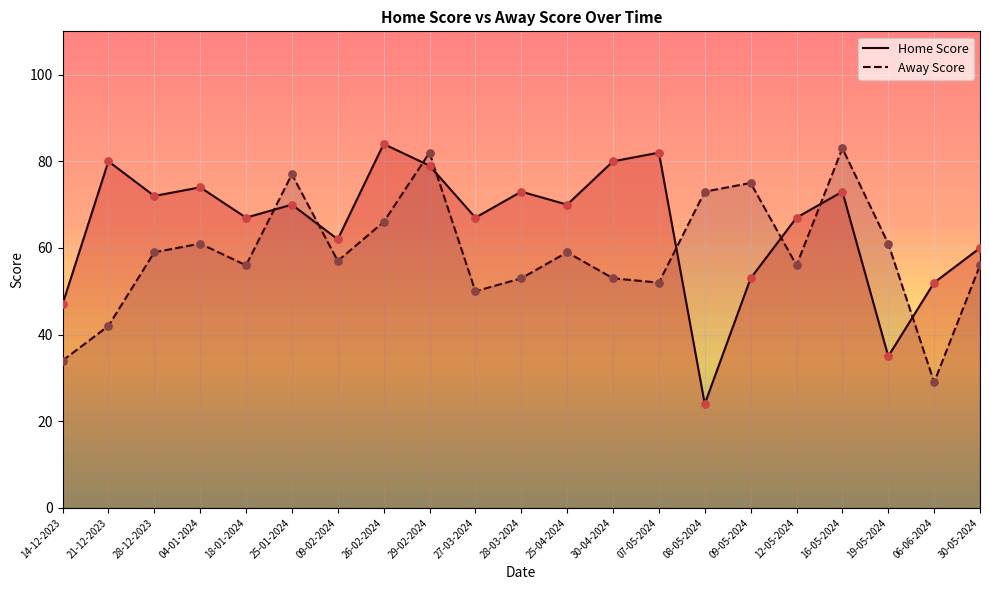

At how many categories does at least one series exceed 52?

19